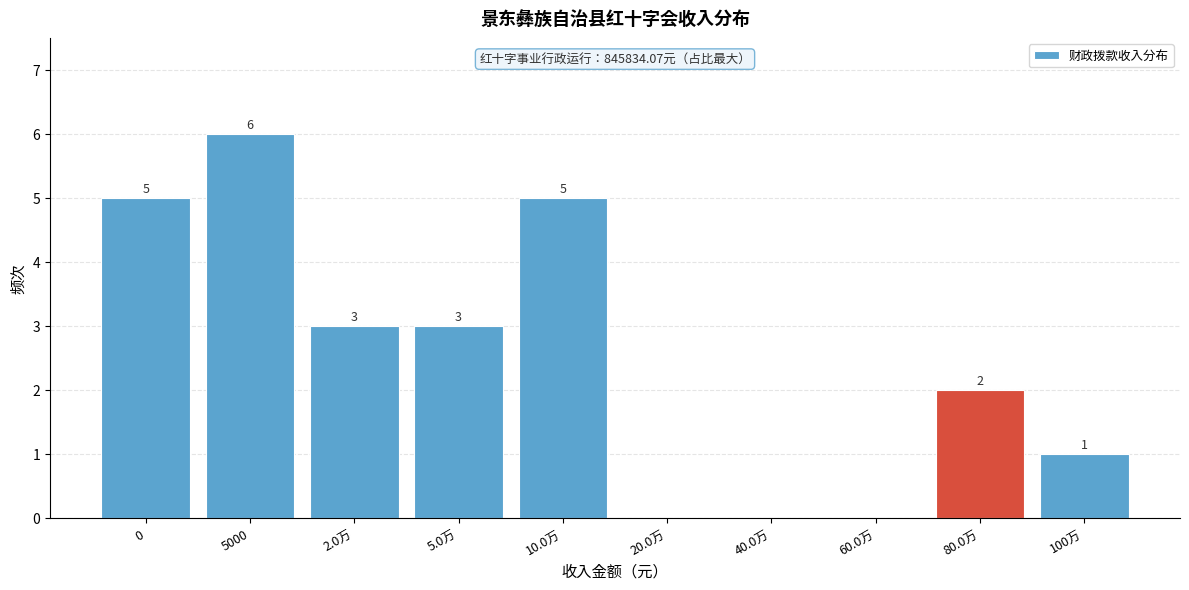

Reading left to right, extract all data points from this chart.

0=5	5000=6	2.0万=3	5.0万=3	10.0万=5	20.0万=0	40.0万=0	60.0万=0	80.0万=2	100万=1